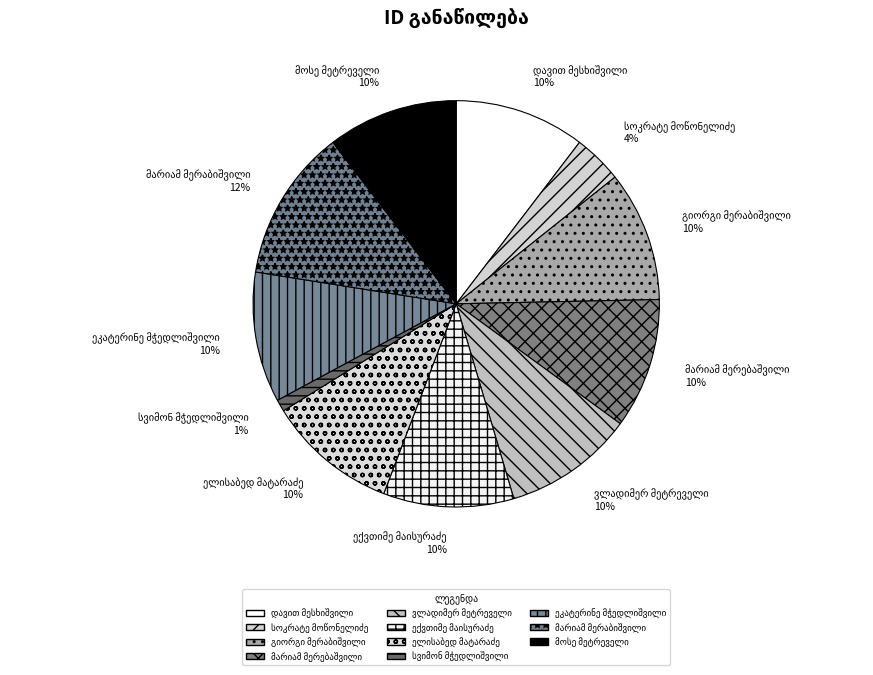

Is there any slice that represents more than half of the pie?

No